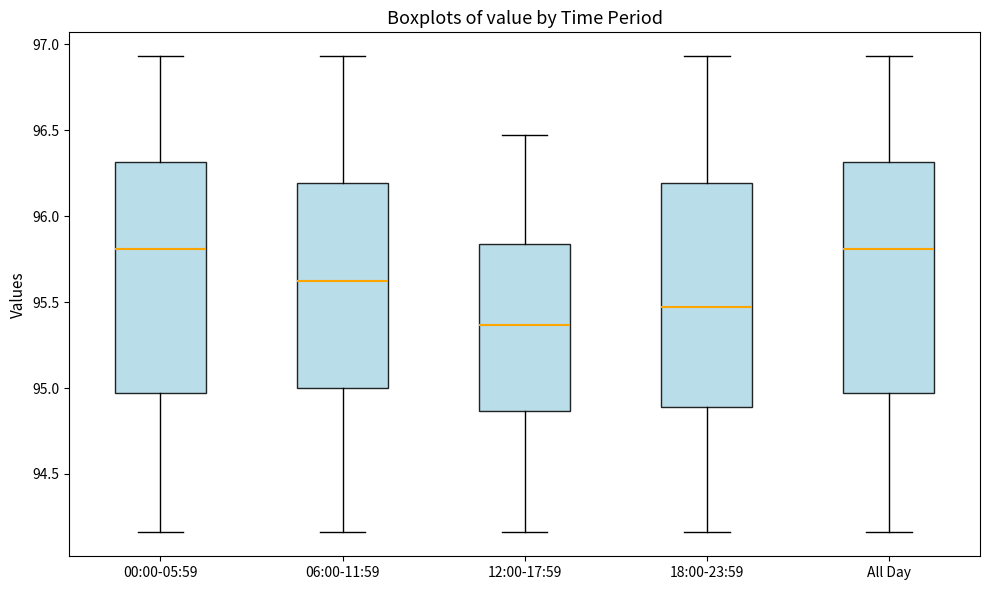

Where is the upper edge of the box for All Day on the y-axis? The values are not printed on the chart, so give them approximately, as read against the axis.

96.30